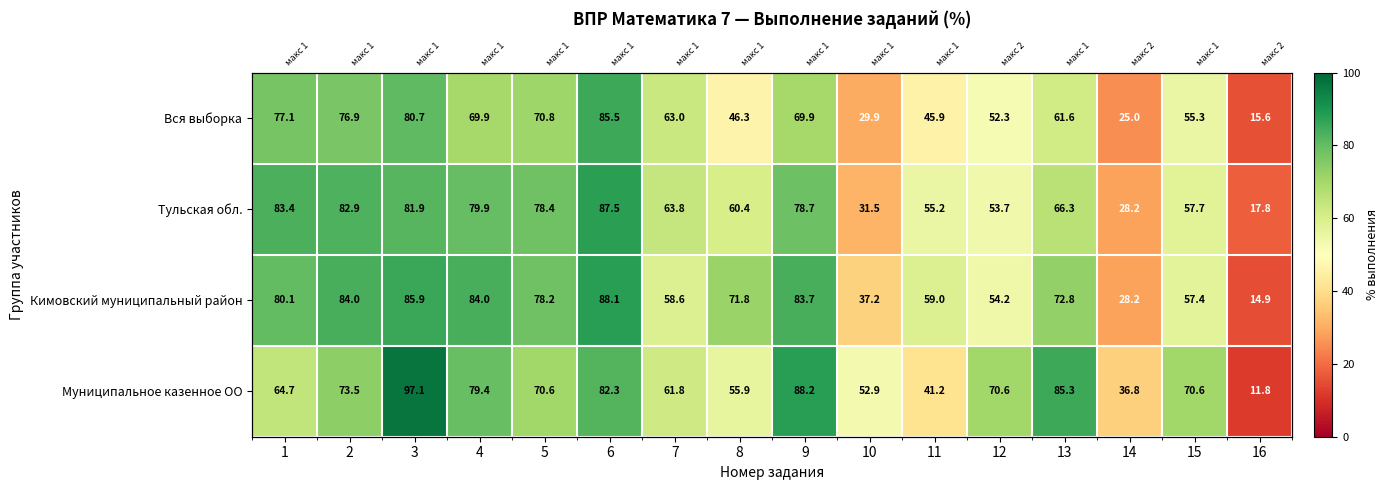

At which category is the sum across all series the highest?

3